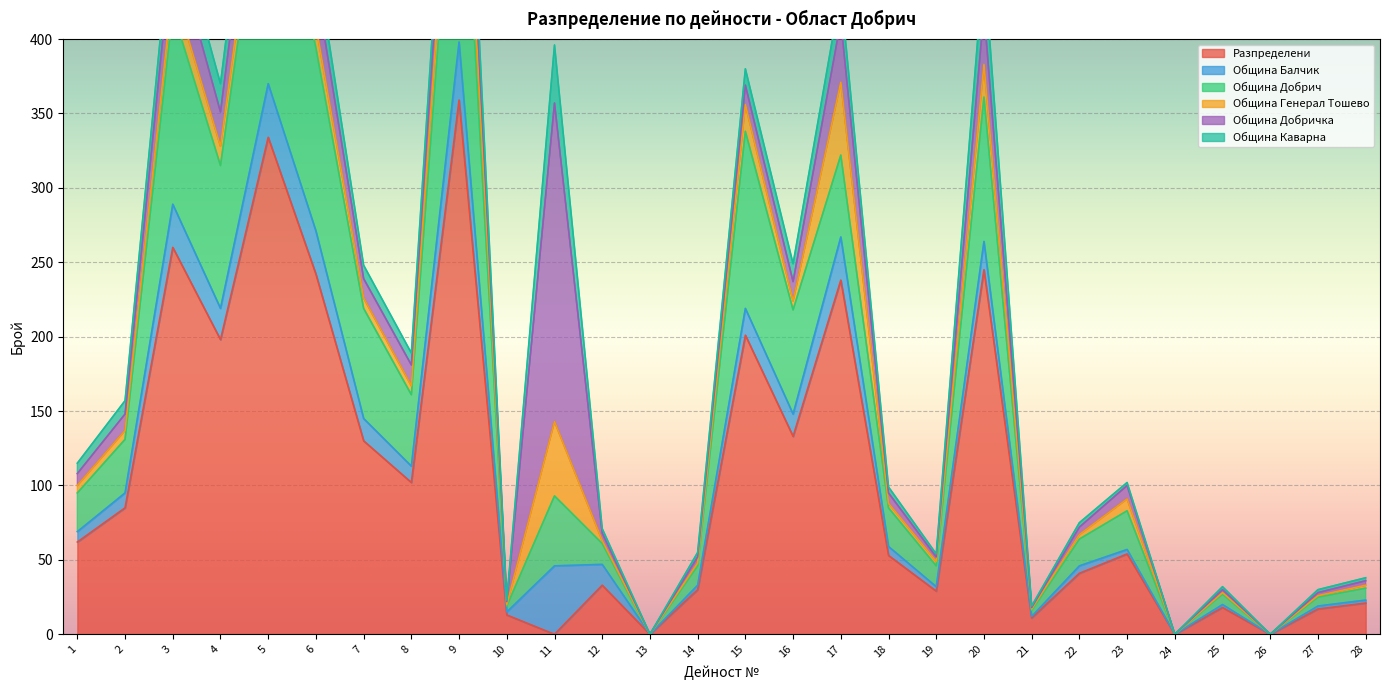

What is the difference between the Община Добрич values at 19 and 26?

14